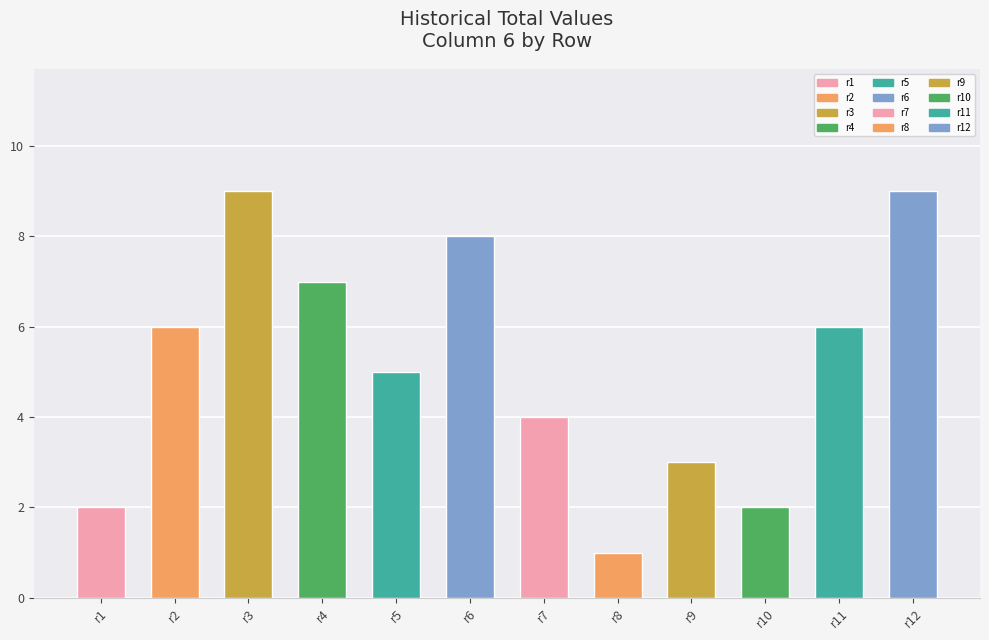

The value at r11 is 4. True or false?

False